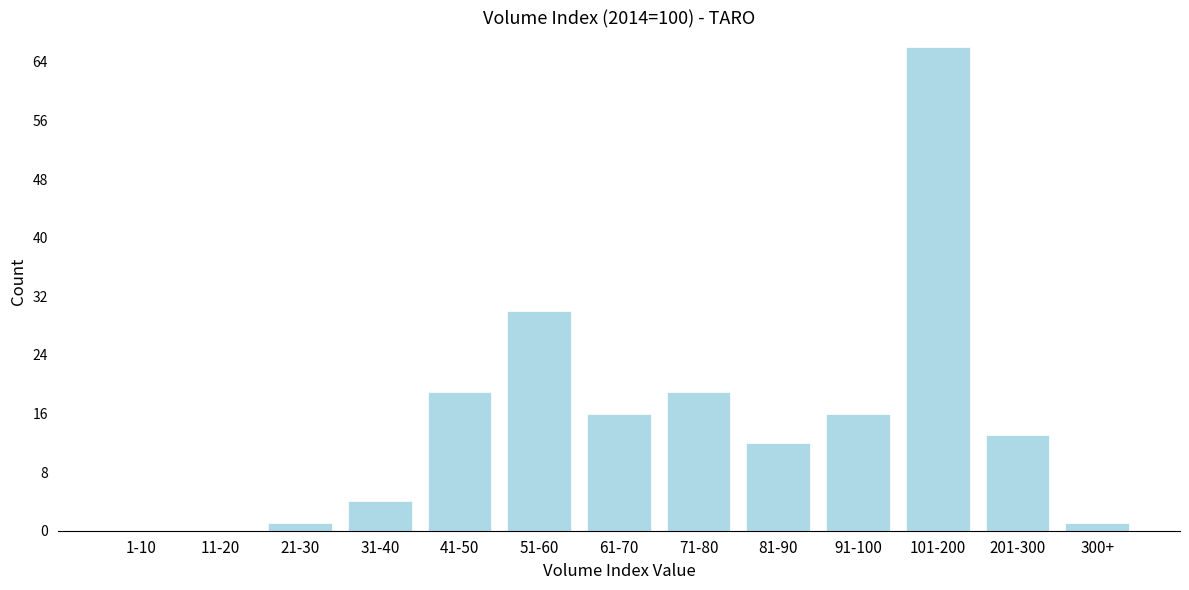

Reading left to right, what are all the values shown in this chart?

1-10=0	11-20=0	21-30=1	31-40=4	41-50=19	51-60=30	61-70=16	71-80=19	81-90=12	91-100=16	101-200=66	201-300=13	300+=1